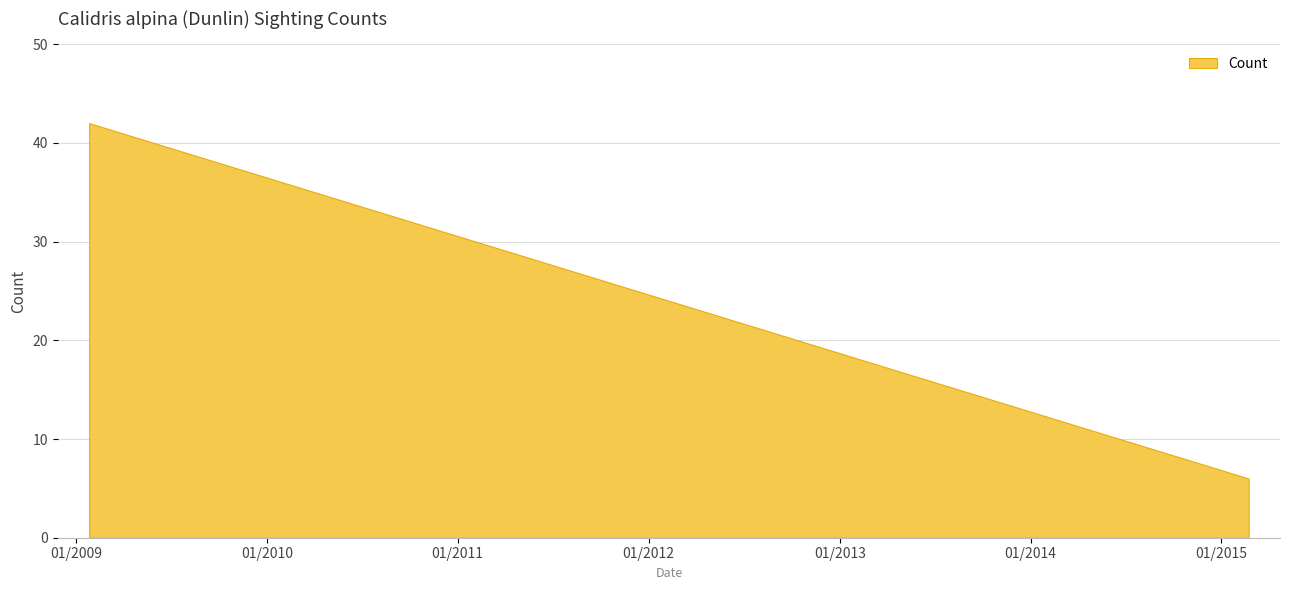

What is the maximum value shown in the chart?

42